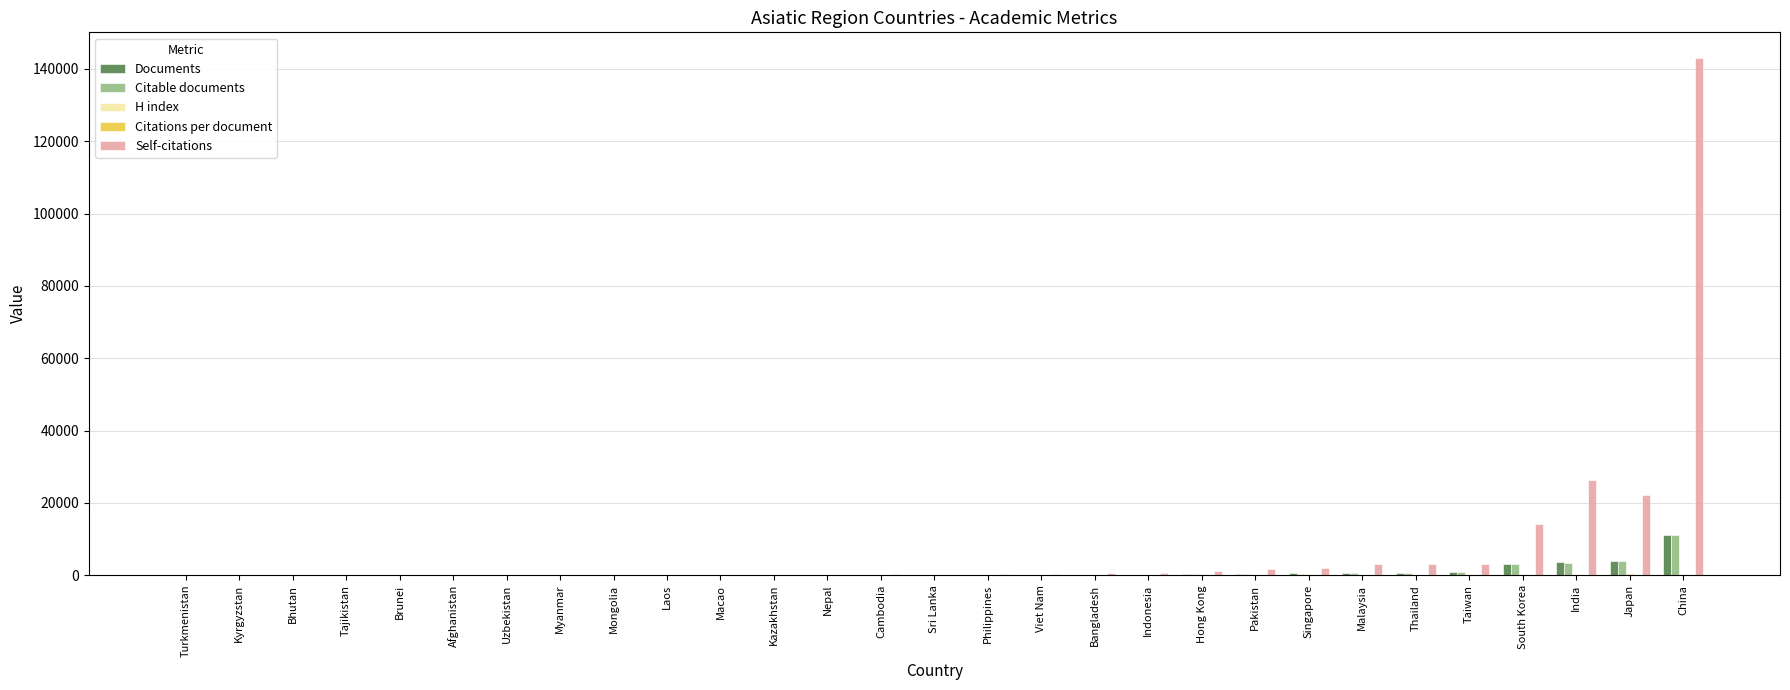

At which label is Self-citations closest to 71485?

India